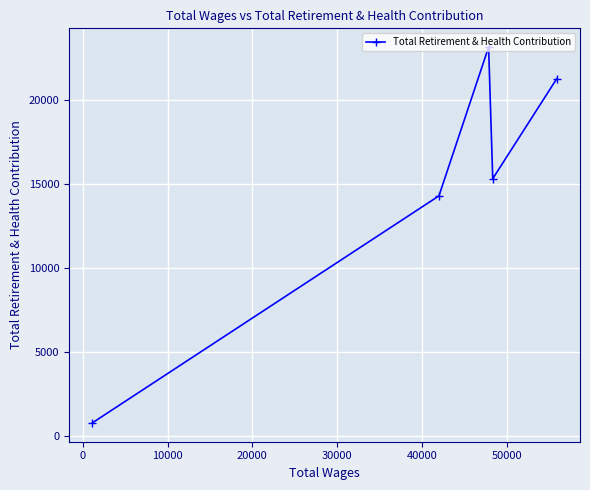

How many data points are above 15311?

2